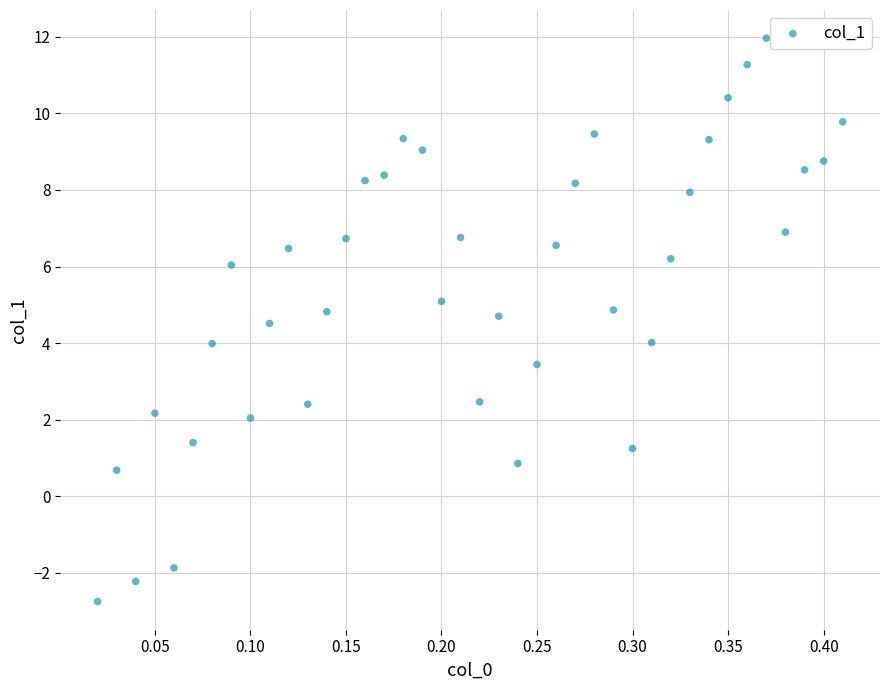

What is the range of Y values (max minus min)?

14.7